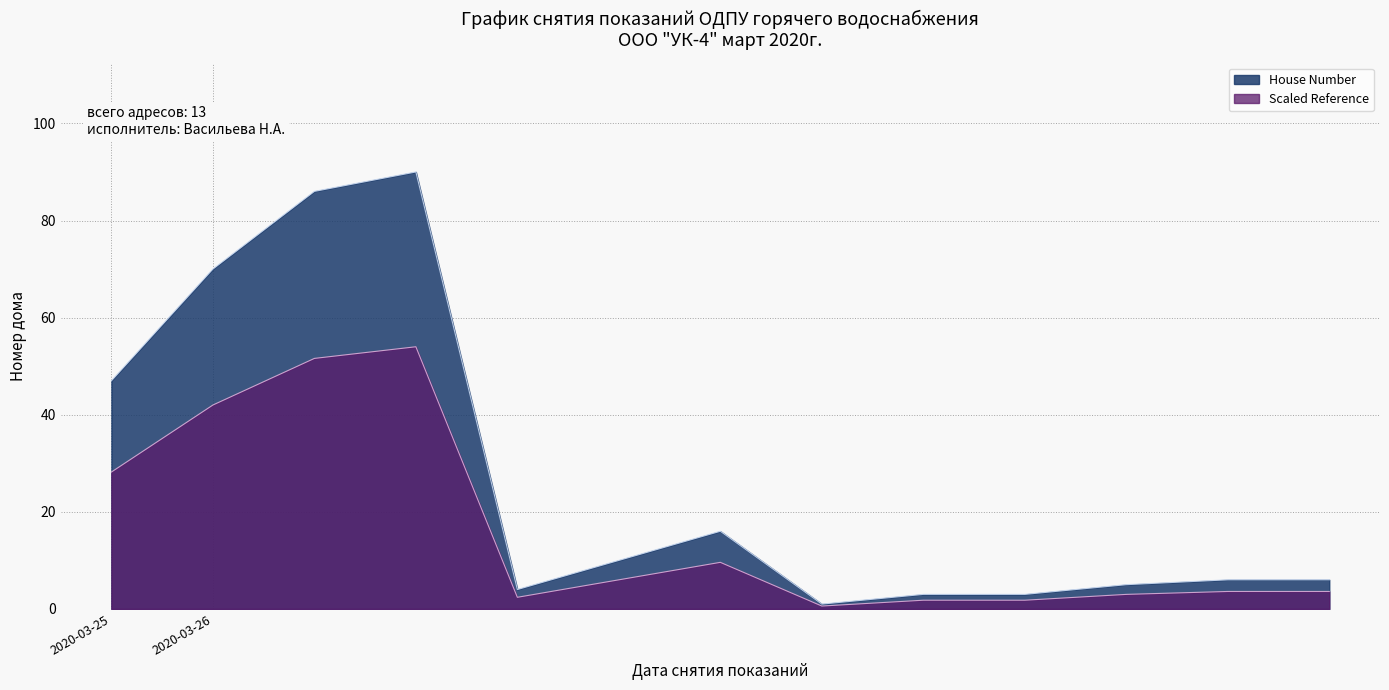

At which label is House Number closest to 45?

2020-03-25